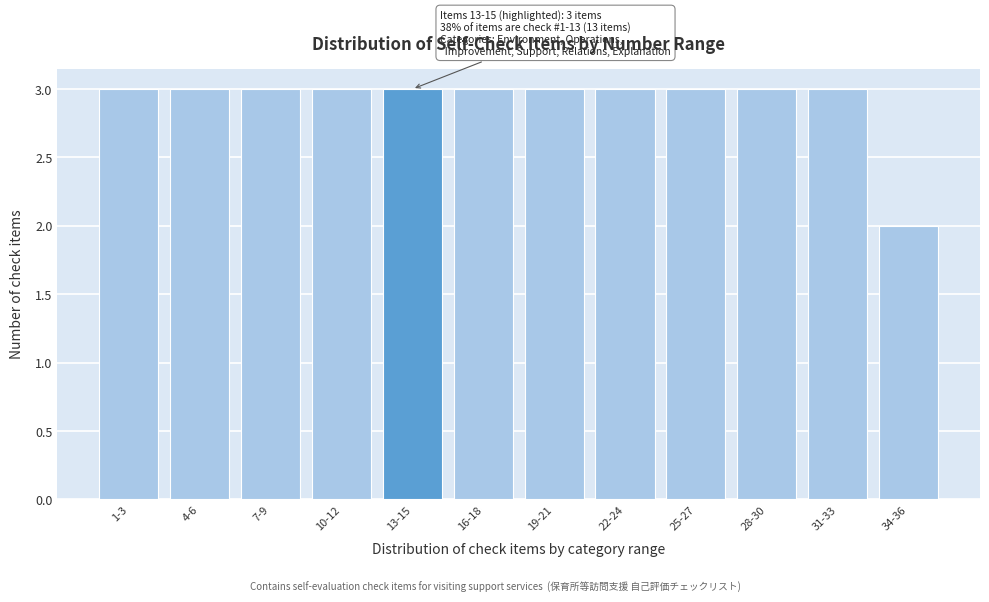

Reading left to right, transcribe all the data shown in this chart.

1-3=3	4-6=3	7-9=3	10-12=3	13-15=3	16-18=3	19-21=3	22-24=3	25-27=3	28-30=3	31-33=3	34-36=2